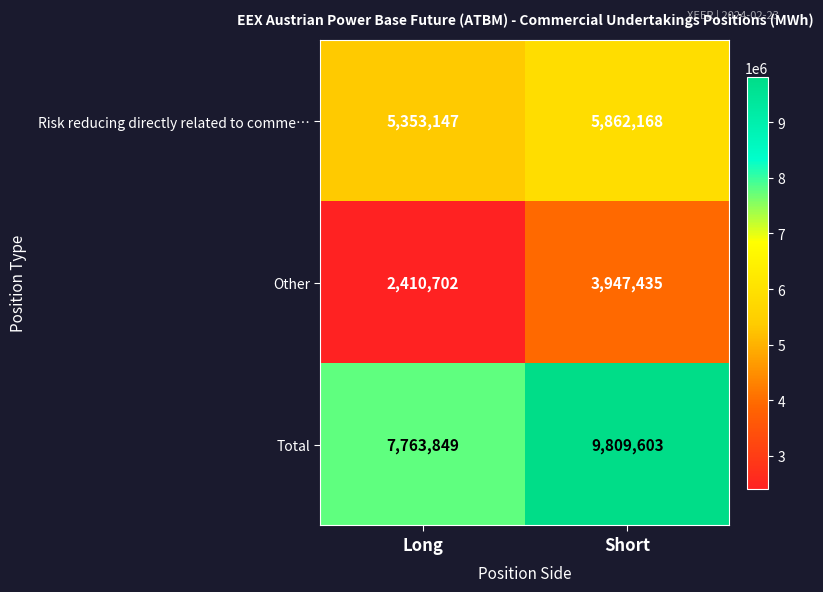

What is the spread (max minus min) of values at Short?

5862168